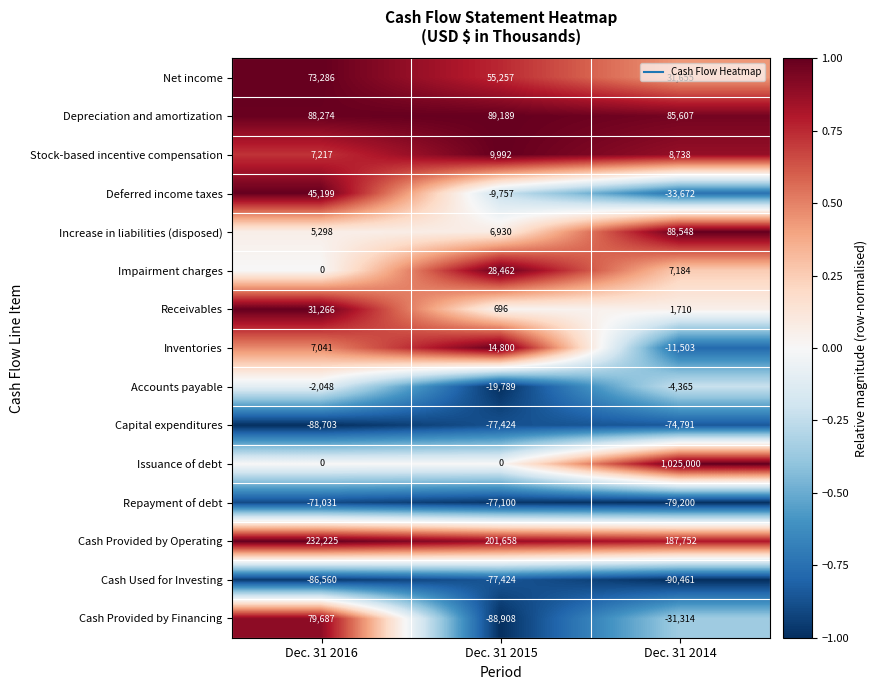

Read the Increase in liabilities (disposed) value at Dec. 31 2014, to the nearest 50.

88550